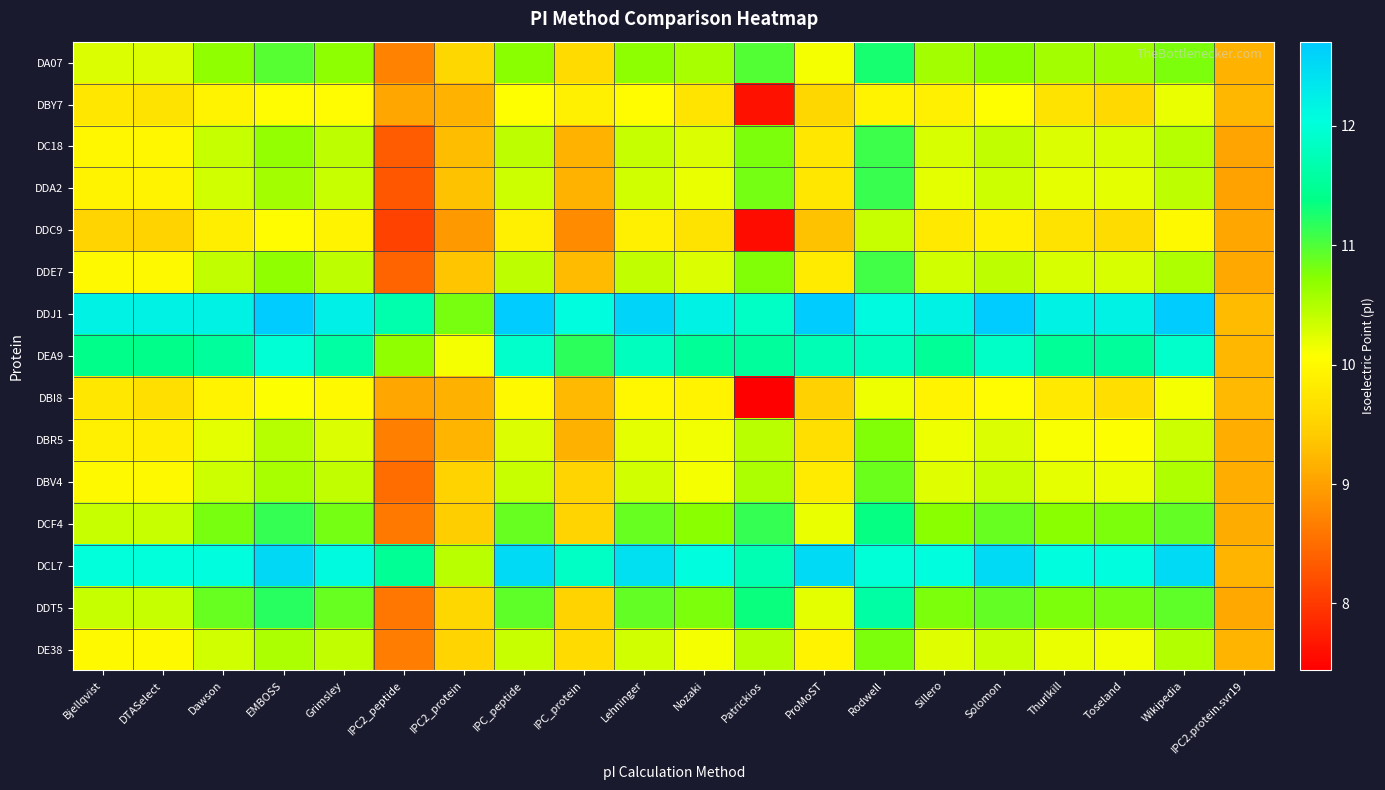

Reading left to right, list all the values displayed in this chart.

DA07: Bjellqvist=10.3	DTASelect=10.3	Dawson=10.7	EMBOSS=11.0	Grimsley=10.7	IPC2_peptide=8.7	IPC2_protein=9.6	IPC_peptide=10.7	IPC_protein=9.6	Lehninger=10.7	Nozaki=10.6	Patrickios=11.0	ProMoST=10.1	Rodwell=11.3	Sillero=10.6	Solomon=10.7	Thurlkill=10.6	Toseland=10.6	Wikipedia=10.8	IPC2.protein.svr19=9.2
DBY7: Bjellqvist=9.8	DTASelect=9.7	Dawson=9.9	EMBOSS=10.0	Grimsley=10.0	IPC2_peptide=9.0	IPC2_protein=9.2	IPC_peptide=10.1	IPC_protein=9.9	Lehninger=10.0	Nozaki=9.7	Patrickios=7.6	ProMoST=9.6	Rodwell=9.9	Sillero=9.9	Solomon=10.1	Thurlkill=9.7	Toseland=9.6	Wikipedia=10.2	IPC2.protein.svr19=9.2
DC18: Bjellqvist=10.0	DTASelect=10.0	Dawson=10.4	EMBOSS=10.7	Grimsley=10.4	IPC2_peptide=8.3	IPC2_protein=9.3	IPC_peptide=10.4	IPC_protein=9.2	Lehninger=10.4	Nozaki=10.3	Patrickios=10.8	ProMoST=9.8	Rodwell=11.1	Sillero=10.3	Solomon=10.4	Thurlkill=10.3	Toseland=10.3	Wikipedia=10.5	IPC2.protein.svr19=9.0
DDA2: Bjellqvist=9.9	DTASelect=9.9	Dawson=10.3	EMBOSS=10.6	Grimsley=10.4	IPC2_peptide=8.3	IPC2_protein=9.3	IPC_peptide=10.3	IPC_protein=9.2	Lehninger=10.3	Nozaki=10.2	Patrickios=10.8	ProMoST=9.8	Rodwell=11.1	Sillero=10.2	Solomon=10.3	Thurlkill=10.2	Toseland=10.2	Wikipedia=10.4	IPC2.protein.svr19=9.0
DDC9: Bjellqvist=9.5	DTASelect=9.5	Dawson=9.9	EMBOSS=10.0	Grimsley=9.9	IPC2_peptide=8.1	IPC2_protein=8.9	IPC_peptide=9.9	IPC_protein=8.8	Lehninger=9.9	Nozaki=9.7	Patrickios=7.6	ProMoST=9.3	Rodwell=10.4	Sillero=9.8	Solomon=9.9	Thurlkill=9.7	Toseland=9.6	Wikipedia=10.0	IPC2.protein.svr19=9.1
DDE7: Bjellqvist=10.0	DTASelect=10.0	Dawson=10.4	EMBOSS=10.7	Grimsley=10.4	IPC2_peptide=8.4	IPC2_protein=9.4	IPC_peptide=10.4	IPC_protein=9.3	Lehninger=10.4	Nozaki=10.3	Patrickios=10.8	ProMoST=9.8	Rodwell=11.1	Sillero=10.3	Solomon=10.4	Thurlkill=10.3	Toseland=10.3	Wikipedia=10.5	IPC2.protein.svr19=9.1
DDJ1: Bjellqvist=12.2	DTASelect=12.2	Dawson=12.2	EMBOSS=12.7	Grimsley=12.3	IPC2_peptide=11.7	IPC2_protein=10.8	IPC_peptide=12.7	IPC_protein=12.0	Lehninger=12.6	Nozaki=12.2	Patrickios=11.9	ProMoST=12.7	Rodwell=12.1	Sillero=12.2	Solomon=12.7	Thurlkill=12.2	Toseland=12.2	Wikipedia=12.7	IPC2.protein.svr19=9.3
DEA9: Bjellqvist=11.4	DTASelect=11.4	Dawson=11.6	EMBOSS=12.0	Grimsley=11.6	IPC2_peptide=10.7	IPC2_protein=10.1	IPC_peptide=11.9	IPC_protein=11.2	Lehninger=11.8	Nozaki=11.5	Patrickios=11.5	ProMoST=11.7	Rodwell=11.8	Sillero=11.5	Solomon=11.9	Thurlkill=11.5	Toseland=11.5	Wikipedia=11.9	IPC2.protein.svr19=9.2
DBI8: Bjellqvist=9.8	DTASelect=9.7	Dawson=9.9	EMBOSS=10.1	Grimsley=10.0	IPC2_peptide=9.1	IPC2_protein=9.2	IPC_peptide=10.0	IPC_protein=9.2	Lehninger=10.0	Nozaki=9.9	Patrickios=7.4	ProMoST=9.5	Rodwell=10.2	Sillero=9.9	Solomon=10.0	Thurlkill=9.8	Toseland=9.6	Wikipedia=10.1	IPC2.protein.svr19=9.2
DBR5: Bjellqvist=9.9	DTASelect=9.9	Dawson=10.2	EMBOSS=10.5	Grimsley=10.3	IPC2_peptide=8.7	IPC2_protein=9.2	IPC_peptide=10.3	IPC_protein=9.2	Lehninger=10.2	Nozaki=10.1	Patrickios=10.5	ProMoST=9.7	Rodwell=10.8	Sillero=10.2	Solomon=10.3	Thurlkill=10.1	Toseland=10.1	Wikipedia=10.3	IPC2.protein.svr19=9.1
DBV4: Bjellqvist=10.0	DTASelect=10.0	Dawson=10.3	EMBOSS=10.6	Grimsley=10.4	IPC2_peptide=8.5	IPC2_protein=9.5	IPC_peptide=10.4	IPC_protein=9.5	Lehninger=10.3	Nozaki=10.1	Patrickios=10.5	ProMoST=9.8	Rodwell=10.9	Sillero=10.2	Solomon=10.4	Thurlkill=10.2	Toseland=10.2	Wikipedia=10.5	IPC2.protein.svr19=9.1
DCF4: Bjellqvist=10.4	DTASelect=10.4	Dawson=10.8	EMBOSS=11.1	Grimsley=10.8	IPC2_peptide=8.6	IPC2_protein=9.4	IPC_peptide=10.9	IPC_protein=9.5	Lehninger=10.9	Nozaki=10.7	Patrickios=11.1	ProMoST=10.2	Rodwell=11.4	Sillero=10.7	Solomon=10.9	Thurlkill=10.7	Toseland=10.8	Wikipedia=10.9	IPC2.protein.svr19=9.1
DCL7: Bjellqvist=12.0	DTASelect=12.0	Dawson=12.0	EMBOSS=12.5	Grimsley=12.1	IPC2_peptide=11.5	IPC2_protein=10.5	IPC_peptide=12.5	IPC_protein=11.9	Lehninger=12.4	Nozaki=12.0	Patrickios=11.7	ProMoST=12.5	Rodwell=12.0	Sillero=12.0	Solomon=12.5	Thurlkill=12.0	Toseland=12.0	Wikipedia=12.5	IPC2.protein.svr19=9.2
DDT5: Bjellqvist=10.4	DTASelect=10.4	Dawson=10.9	EMBOSS=11.2	Grimsley=10.9	IPC2_peptide=8.6	IPC2_protein=9.6	IPC_peptide=10.9	IPC_protein=9.5	Lehninger=10.9	Nozaki=10.8	Patrickios=11.3	ProMoST=10.2	Rodwell=11.6	Sillero=10.8	Solomon=10.9	Thurlkill=10.8	Toseland=10.8	Wikipedia=10.9	IPC2.protein.svr19=9.1
DE38: Bjellqvist=10.0	DTASelect=10.0	Dawson=10.3	EMBOSS=10.5	Grimsley=10.4	IPC2_peptide=8.7	IPC2_protein=9.5	IPC_peptide=10.4	IPC_protein=9.6	Lehninger=10.3	Nozaki=10.1	Patrickios=10.5	ProMoST=9.9	Rodwell=10.8	Sillero=10.2	Solomon=10.4	Thurlkill=10.2	Toseland=10.1	Wikipedia=10.5	IPC2.protein.svr19=9.2